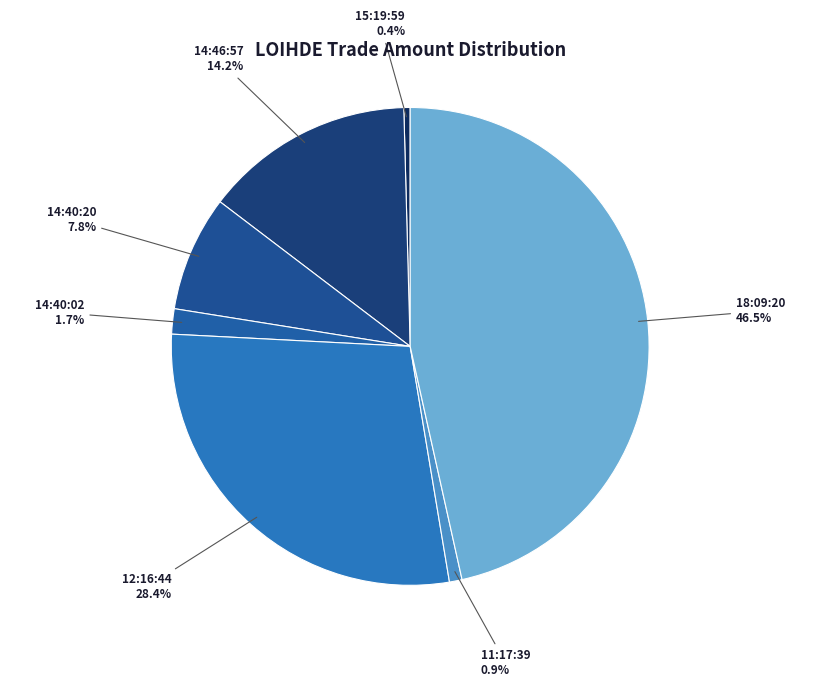

To the nearest percent, what is the average slice percentage?

14%